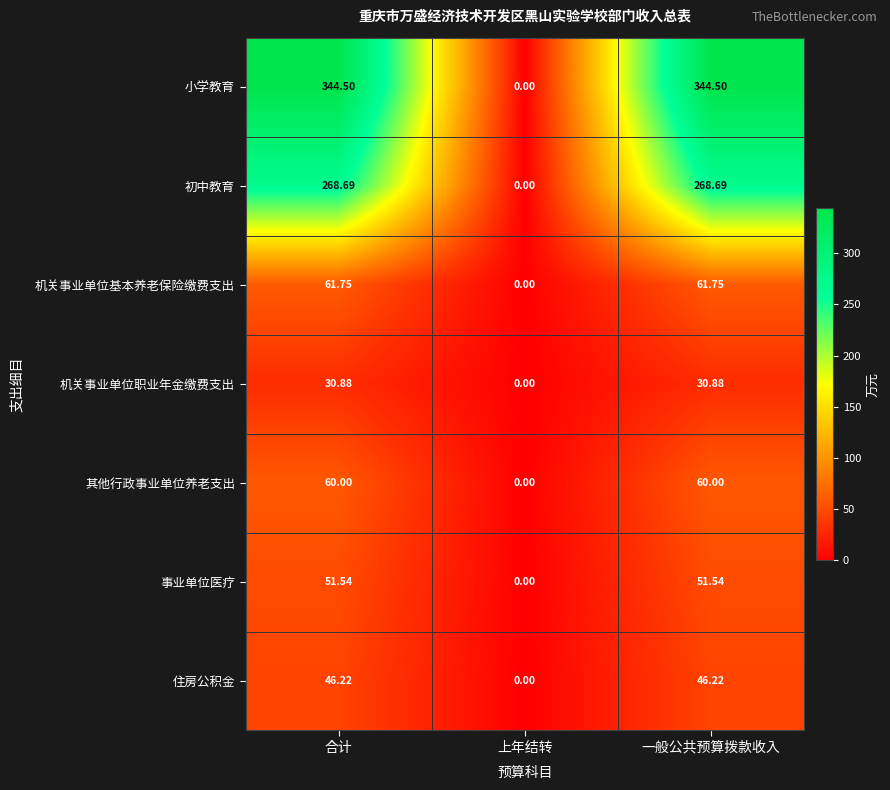

Is the value of 住房公积金 at 合计 greater than the value of 机关事业单位基本养老保险缴费支出 at 合计?

No